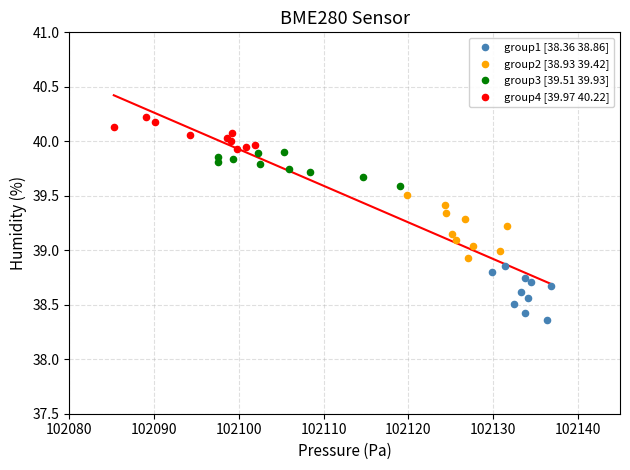

Which series has the widest spread of Y values?

group2 [38.93 39.42]